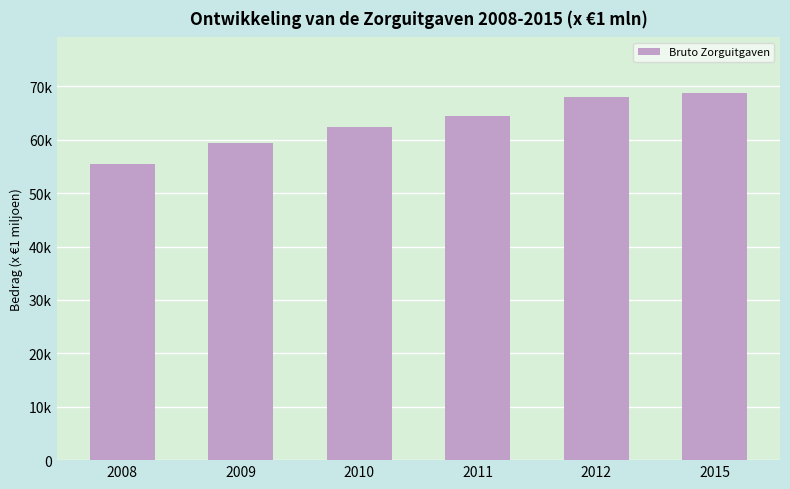

The value at 2009 is 59334.7. True or false?

True